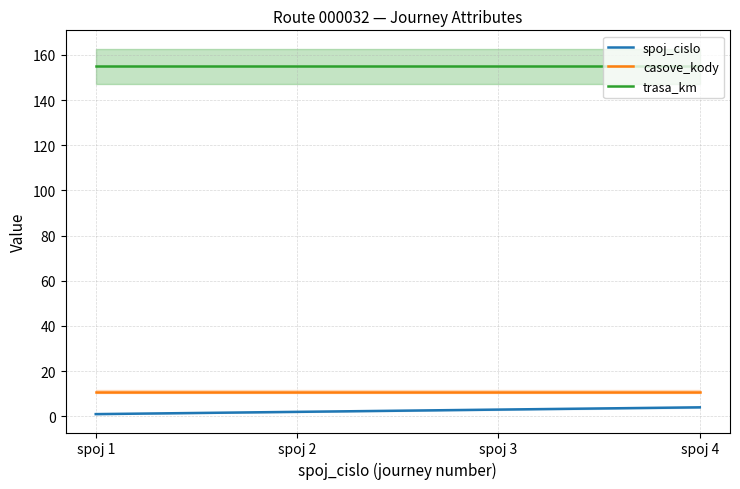

At which label is spoj_cislo closest to 2?

spoj 2